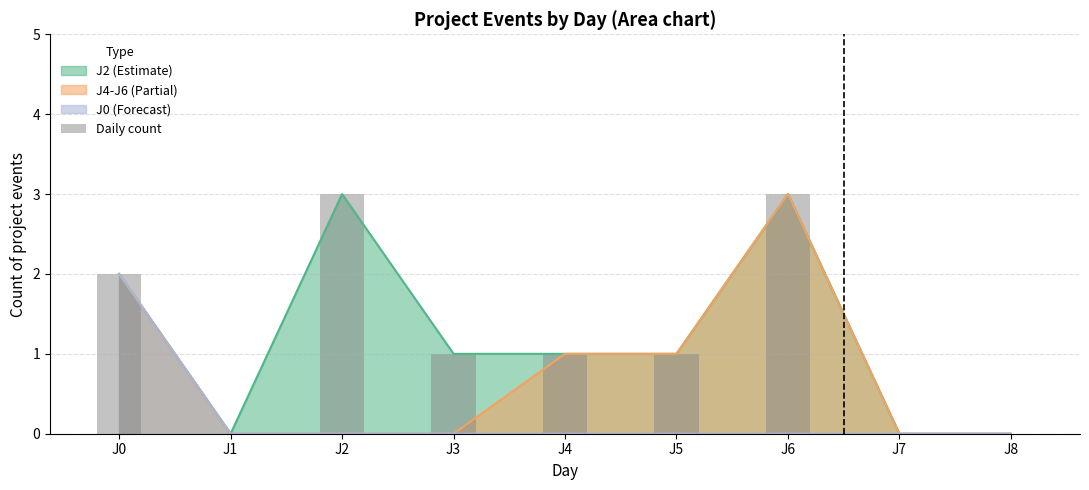

Count the values in the range 0 to 2.

7